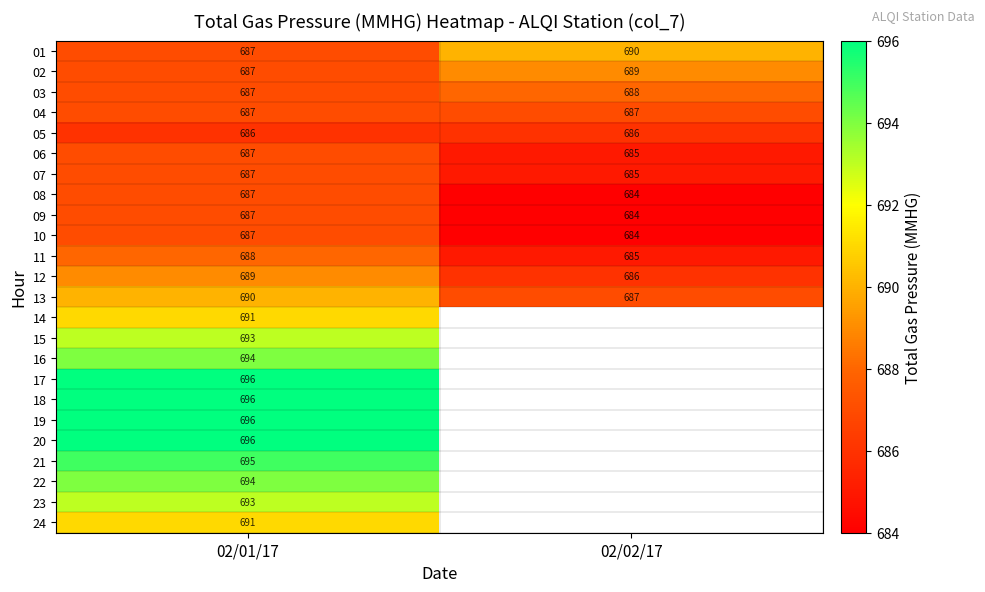

At which category is the sum across all series the highest?

02/01/17